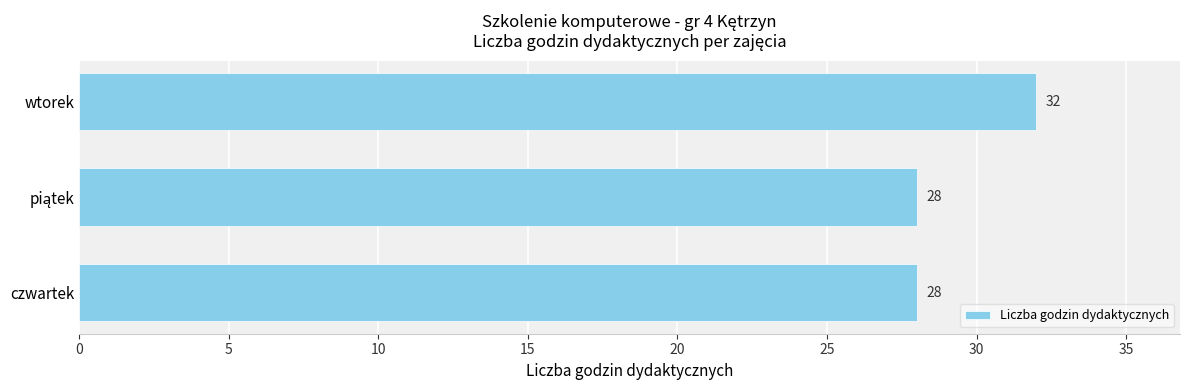

Does the chart contain any negative values?

No